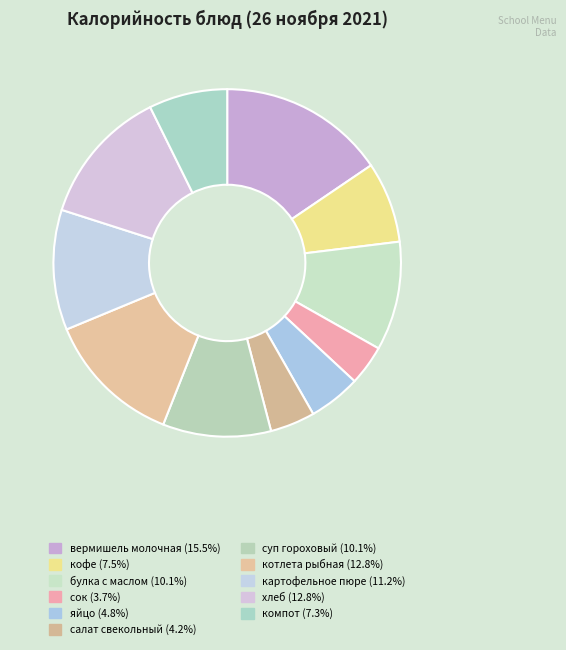

Approximately how many times larger is the value at суп гороховый compared to компот?

1.4